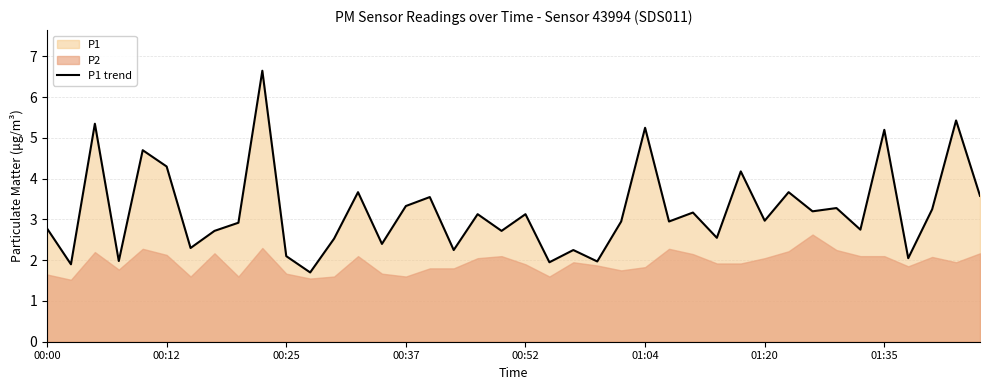

What is the lowest value of the P1 trend series?

1.7